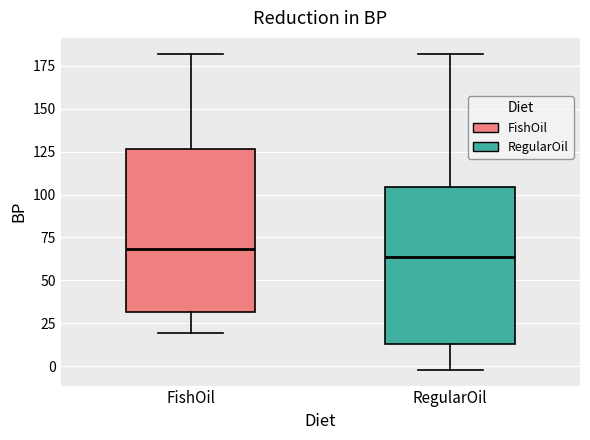

Reading left to right, transcribe this box plot: for each box, give where its median line is, the range the box spans, and where its two whiskers end, as read against the y-axis. The values are not printed on the chart, so give them approximately, as read against the axis.

FishOil: median 70, box 30 to 125, whiskers 20 to 180
RegularOil: median 65, box 15 to 105, whiskers 0 to 180